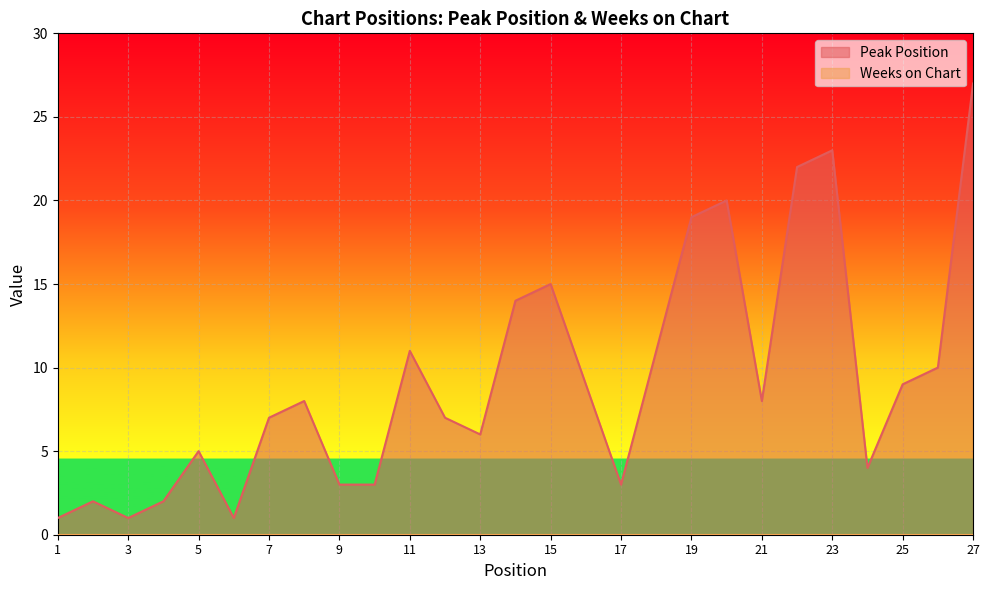

Reading left to right, transcribe all the data shown in this chart.

1	2	1	2	5	1	7	8	3	3	11	7	6	14	15	9	3	11	19	20	8	22	23	4	9	10	27